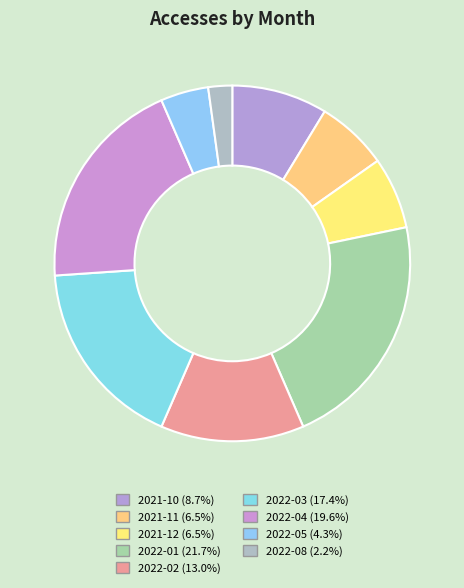

Is there any slice that represents more than half of the pie?

No